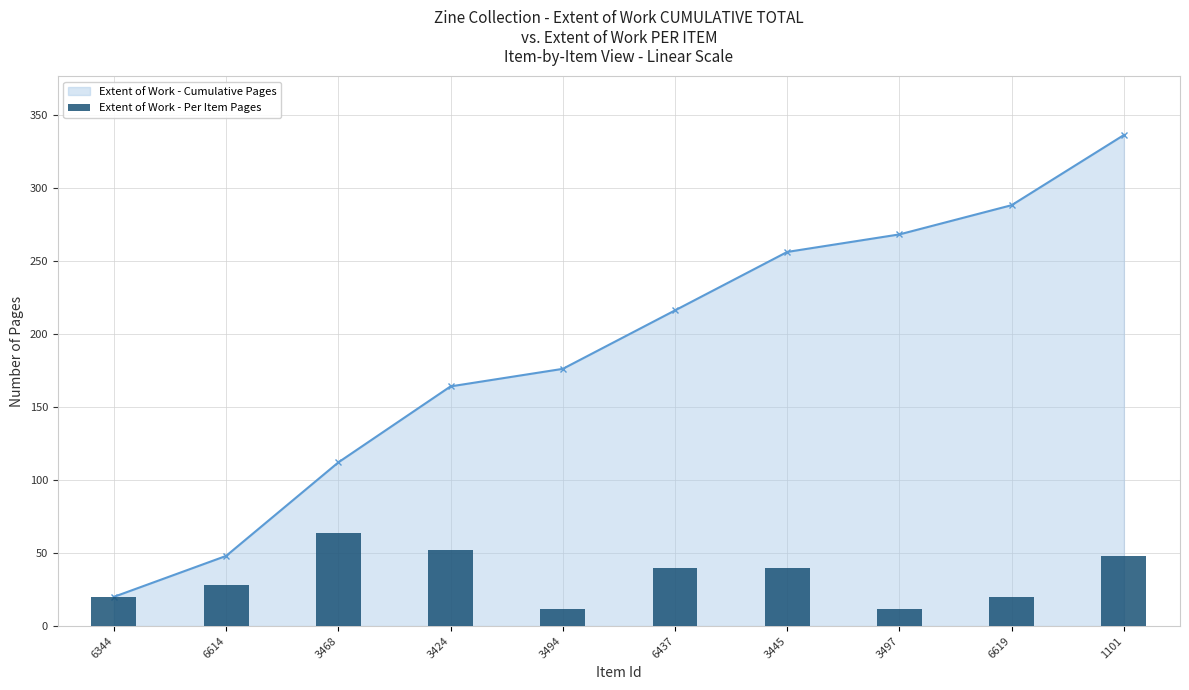

The chart shows a value of 29 at 6344. True or false?

False